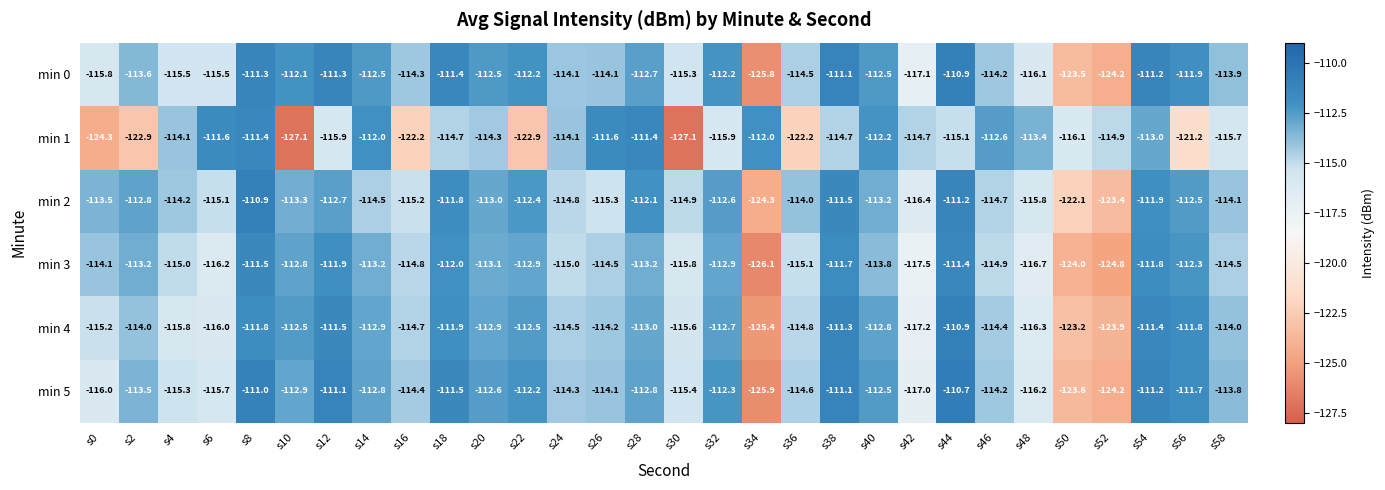

What is the maximum value shown in the chart?

-110.7